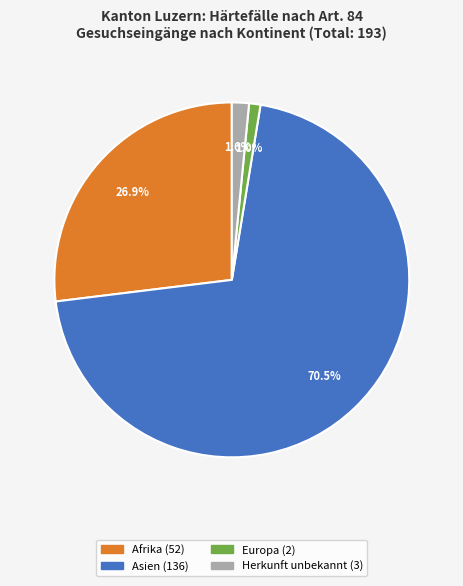

Is there a majority slice in this chart?

Yes